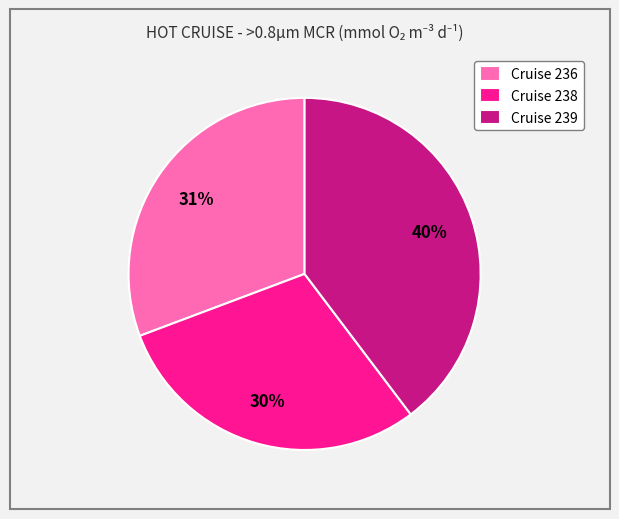

Does Cruise 238 represent more than half of the total?

No